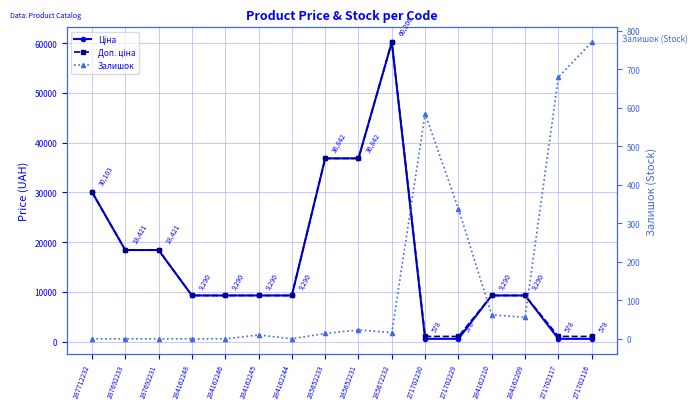

What position from the right is 285652231?

8